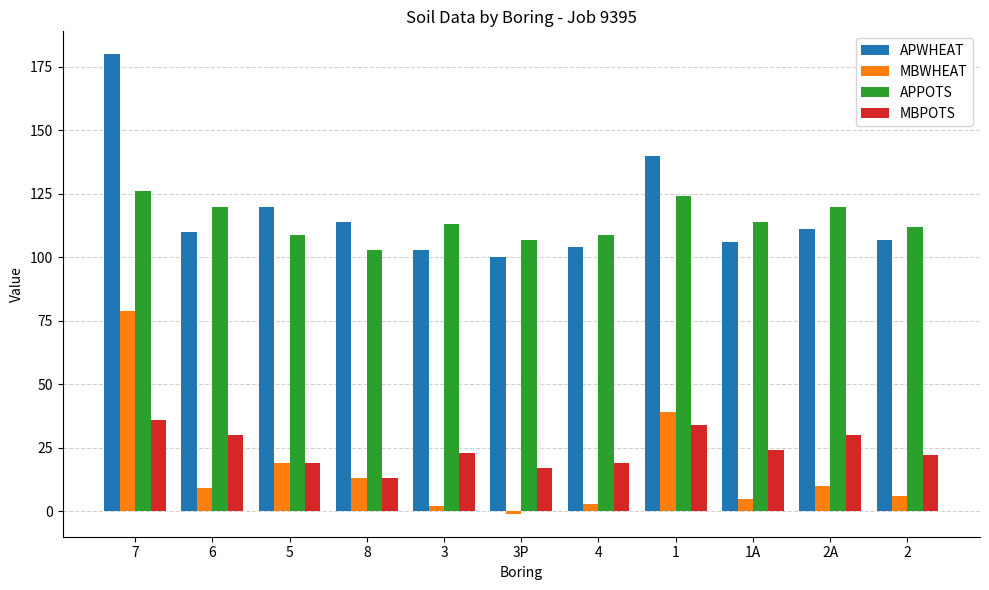

What is the label of the 3rd bar from the left?

5